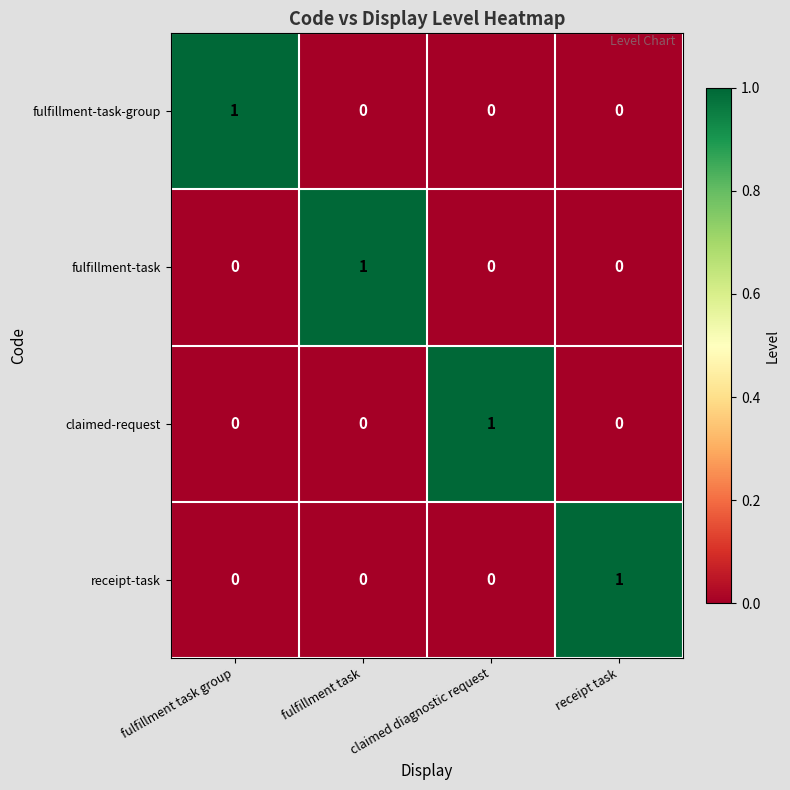

Count the number of data series in this chart.

4